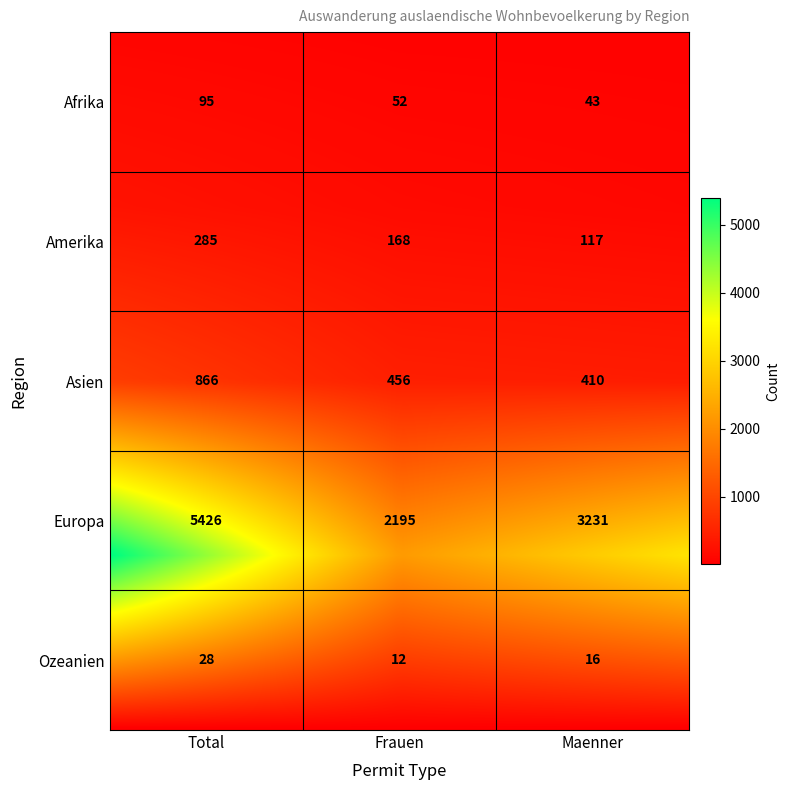

What is the difference between the highest and lowest values at 2?

3215